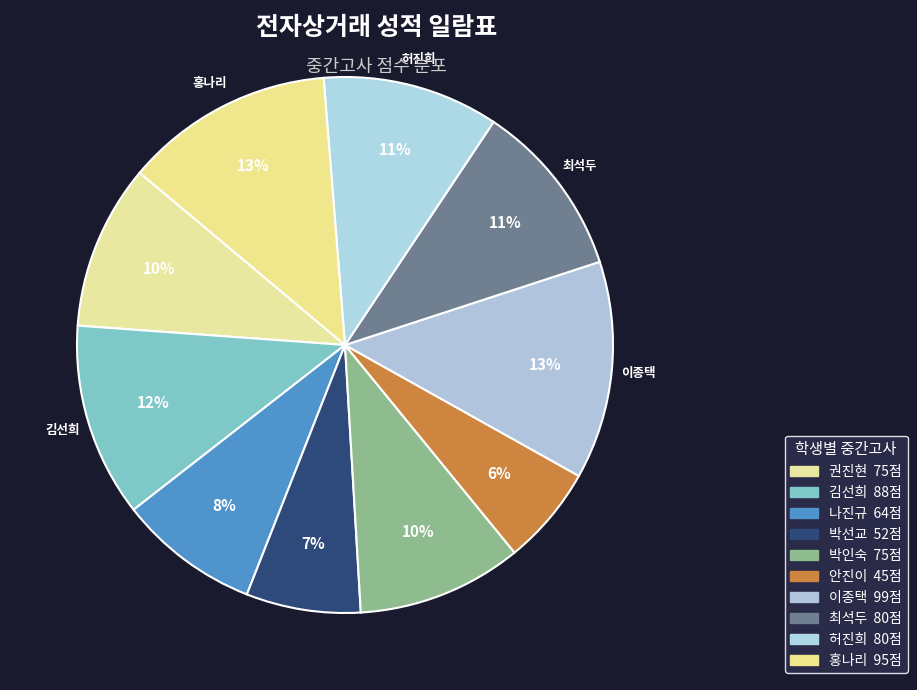

Does any single category account for the majority?

No